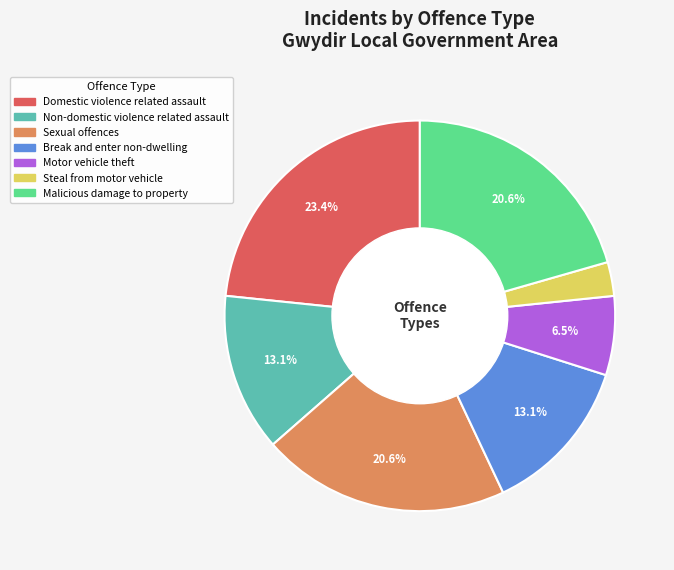

Count the number of slices in the pie.

7